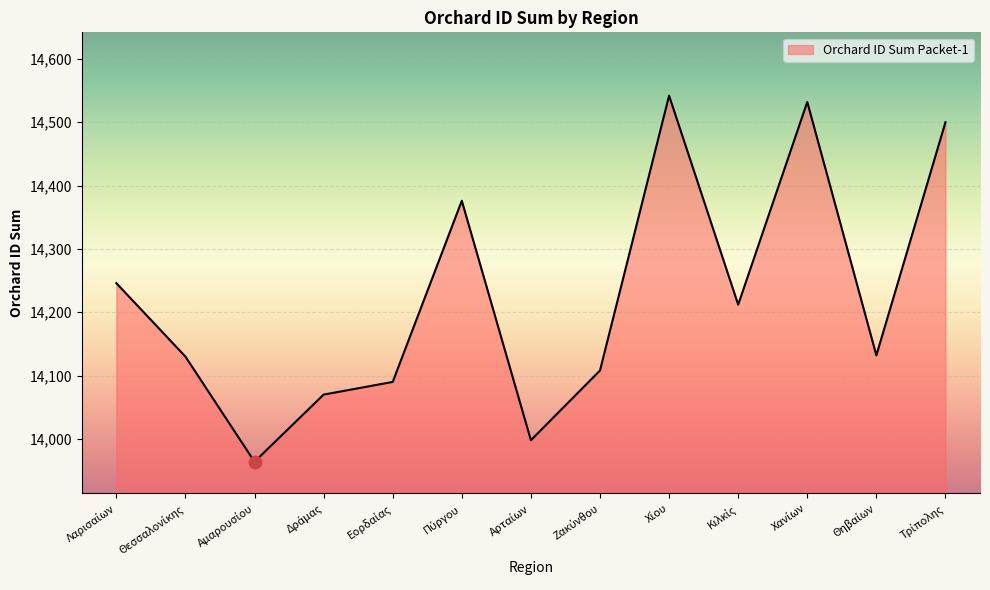

What is the greatest value displayed?

14542